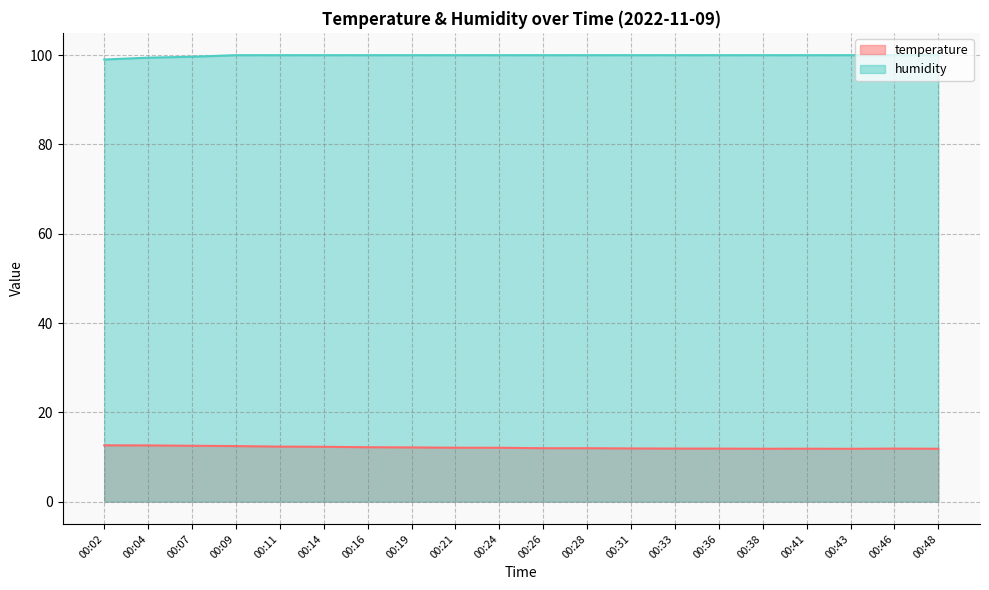

What is the value of the temperature point at the 20th from the left?

11.8